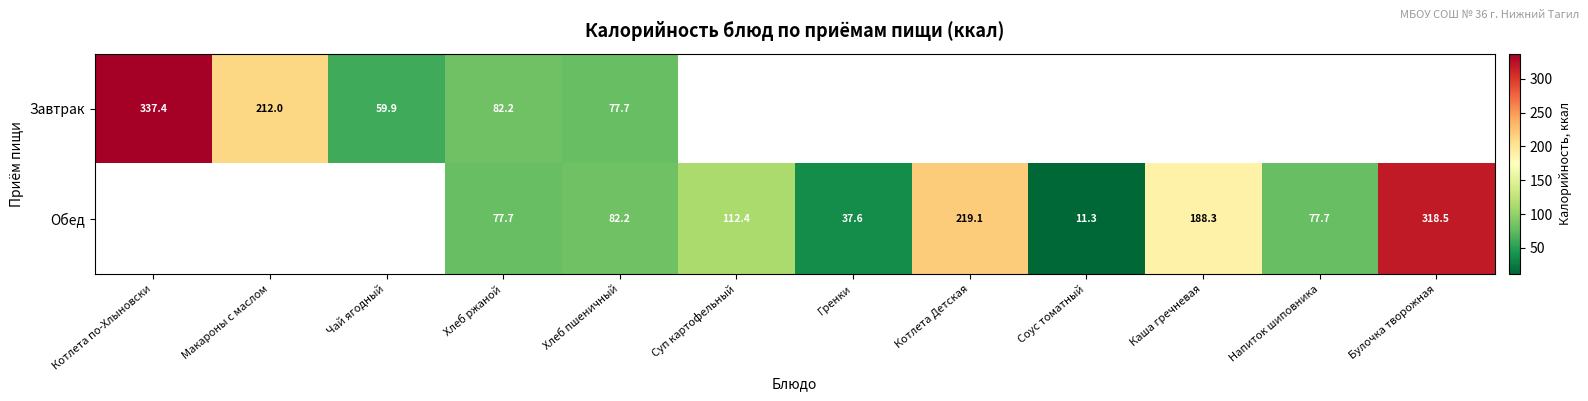

Is the value of Завтрак at Макароны с маслом greater than the value of Обед at Хлеб ржаной?

Yes